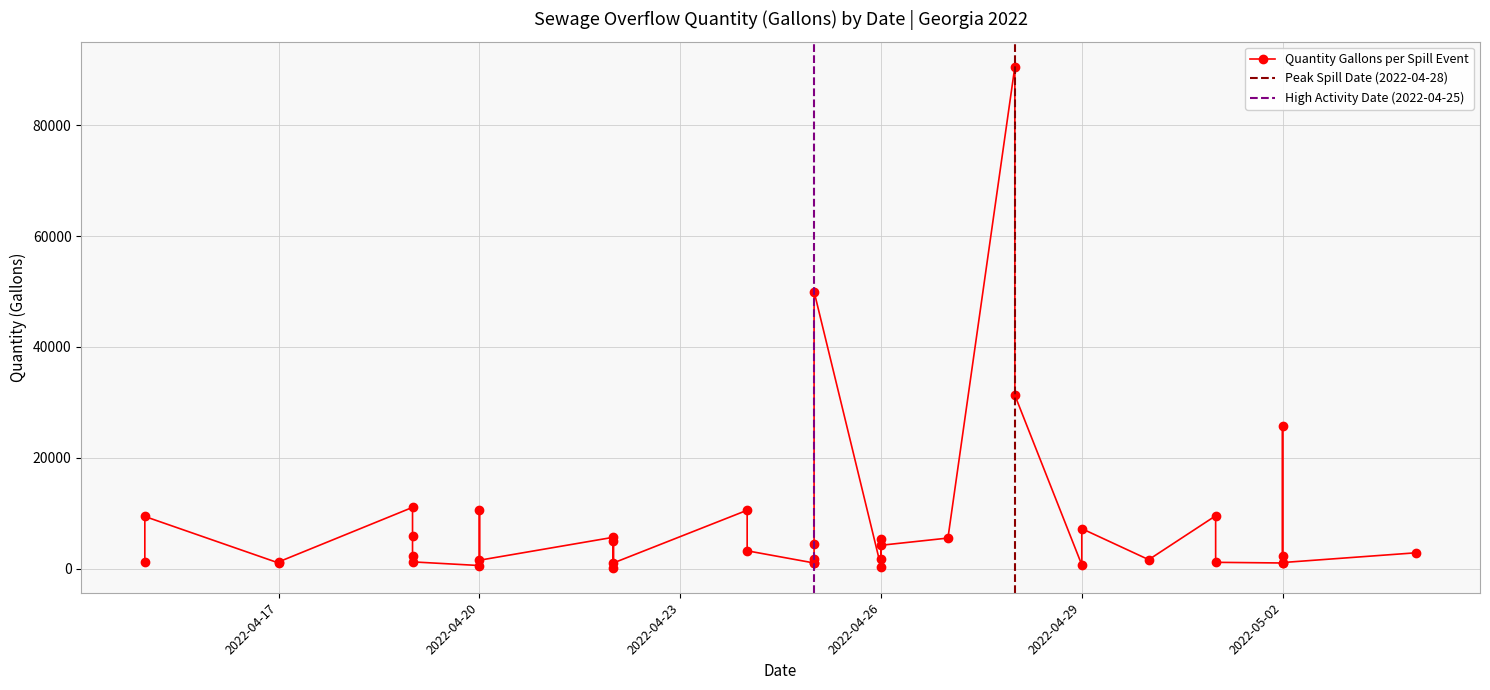

Where is the data nearest to the value 45375?

2022-04-25